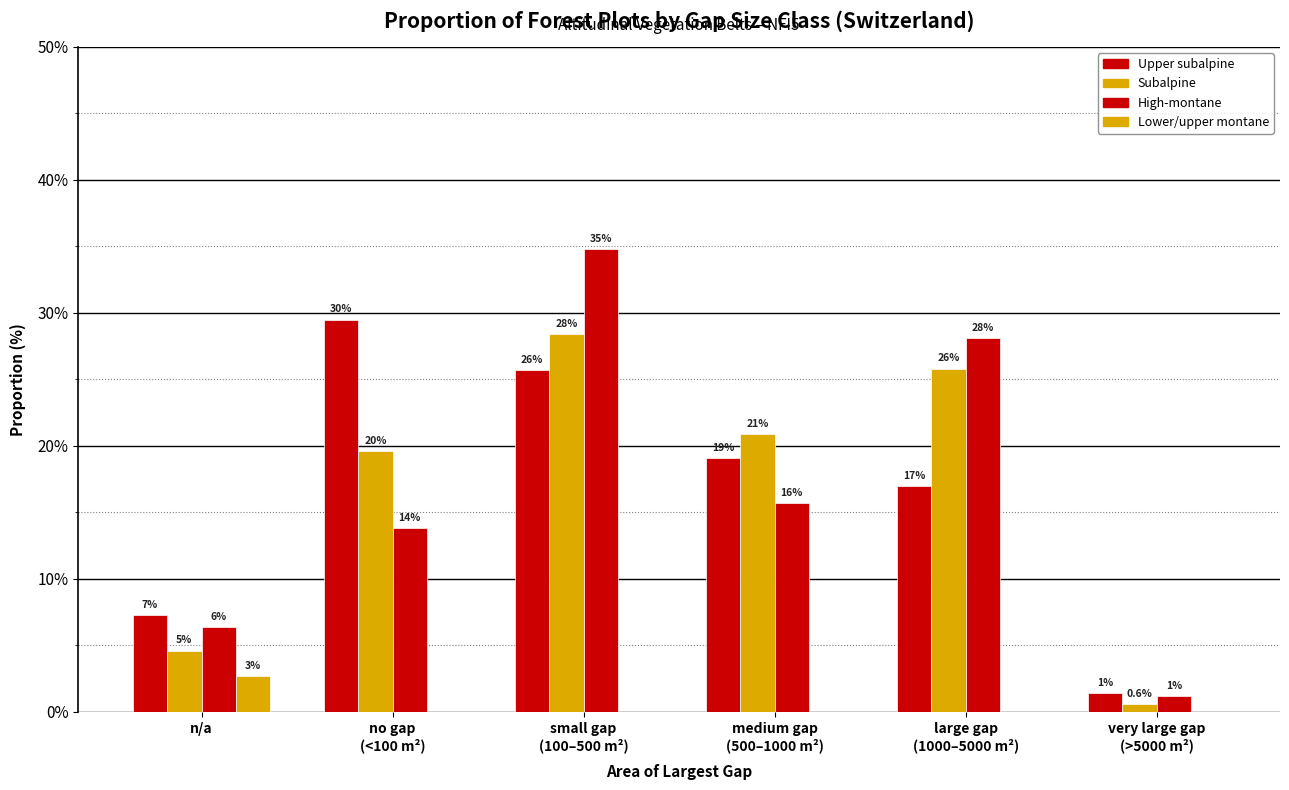

Does the chart contain stacked bars?

No